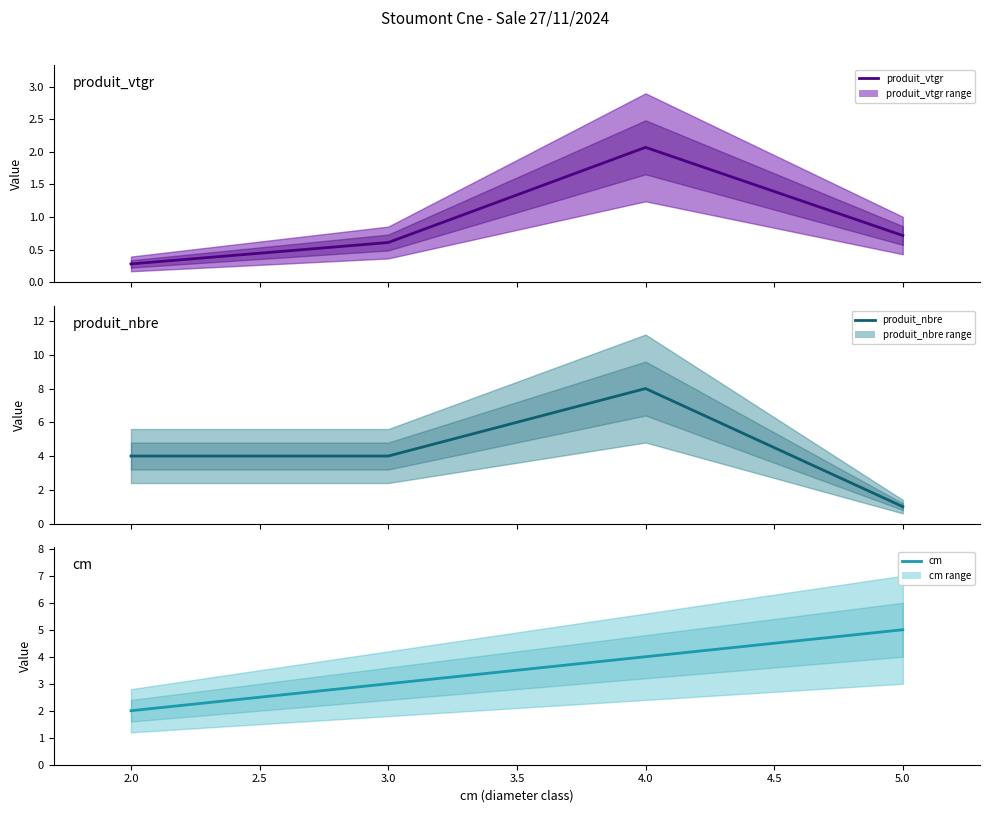

What is the value of the cm point at the 4th from the left?

5.0